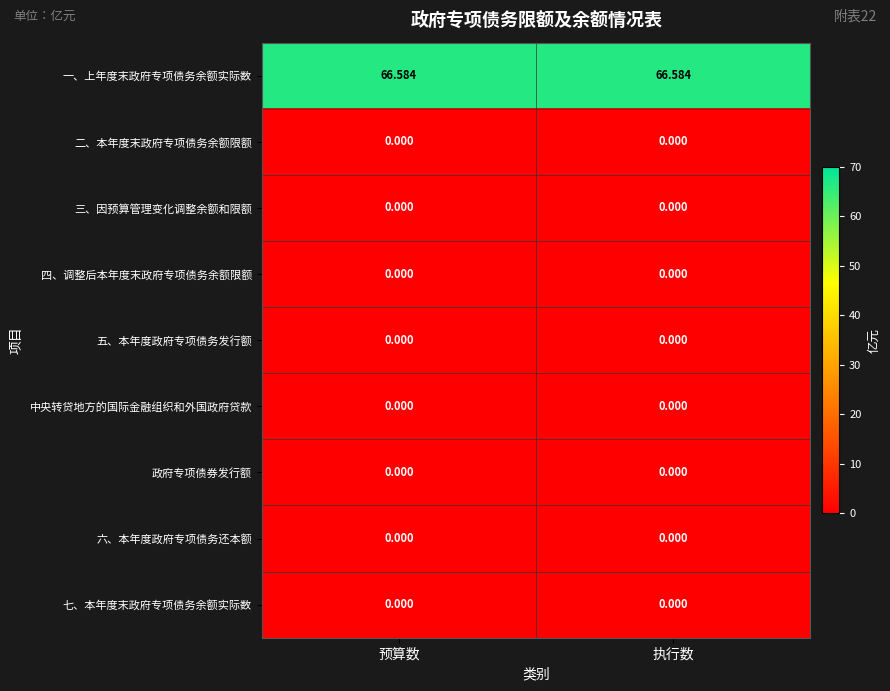

Which series has the largest total across all categories?

一、上年度末政府专项债务余额实际数